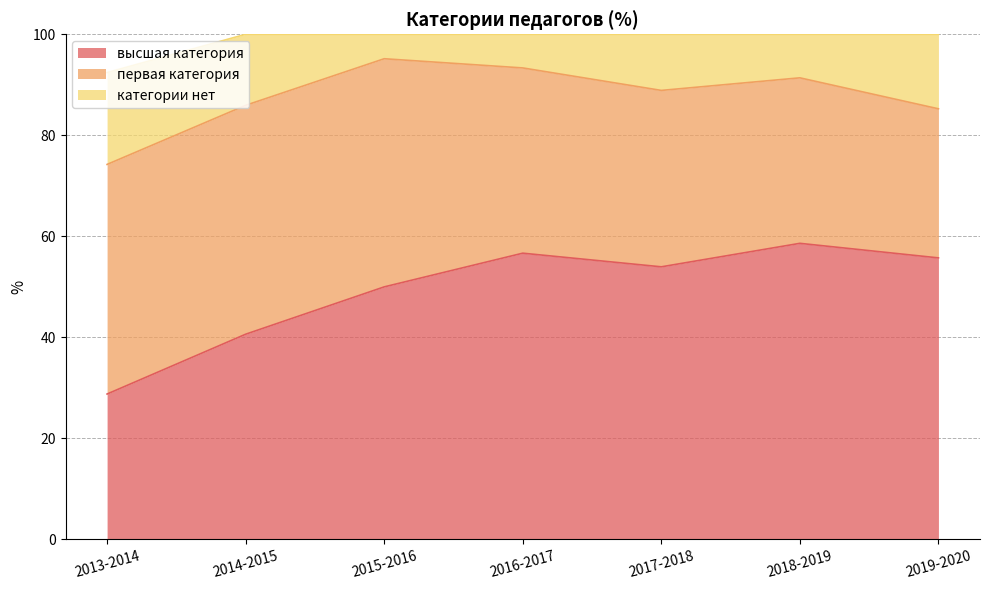

What is the maximum value for категории нет?

18.2